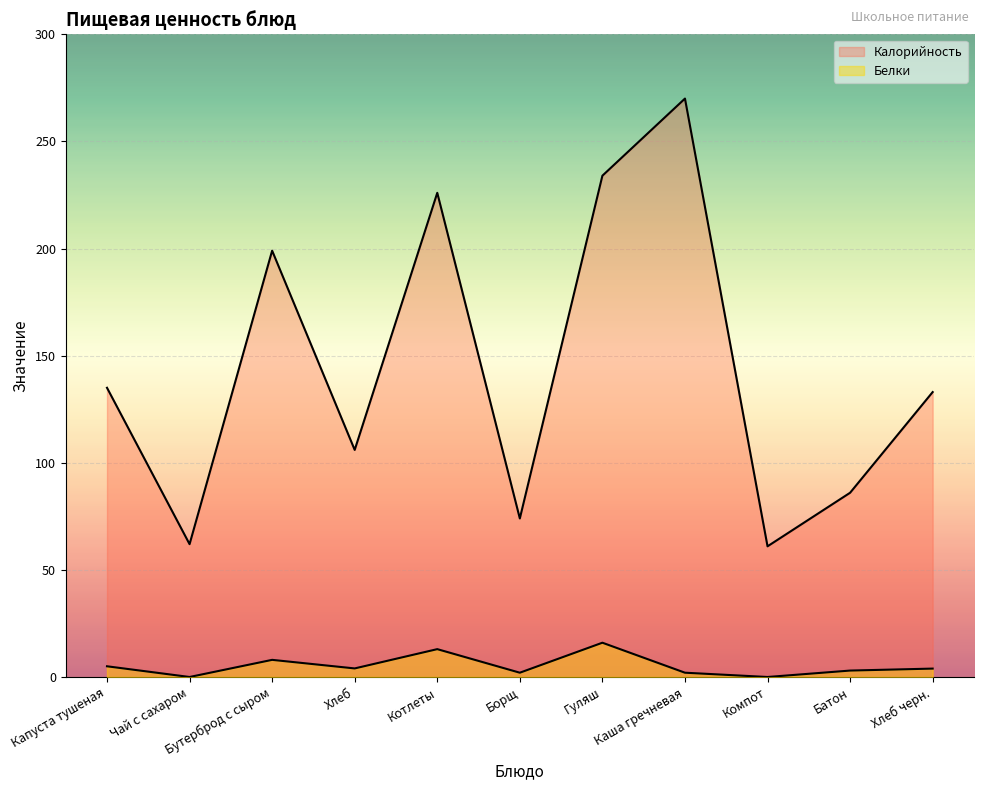

Rank the series by their average value, from highest to lowest.

Калорийность, Белки